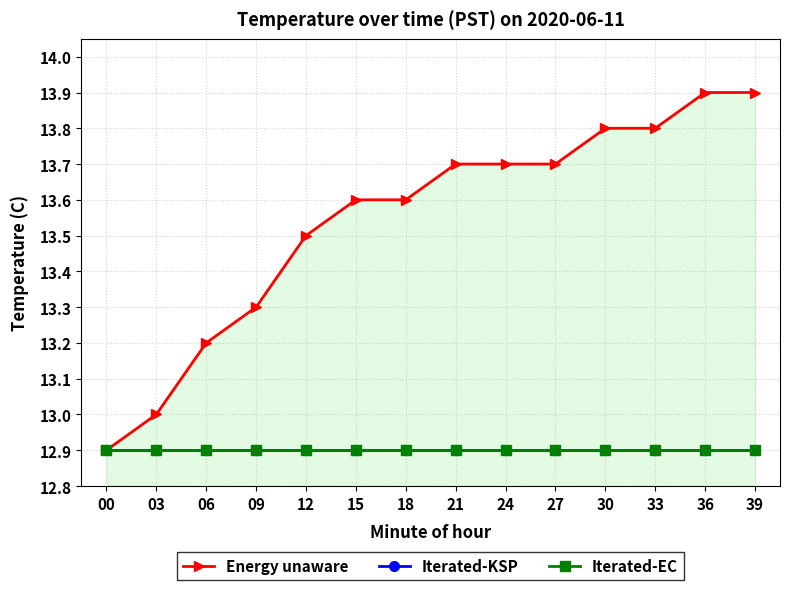

Rank the series at 33 from lowest to highest value.

Iterated-KSP, Iterated-EC, Energy unaware